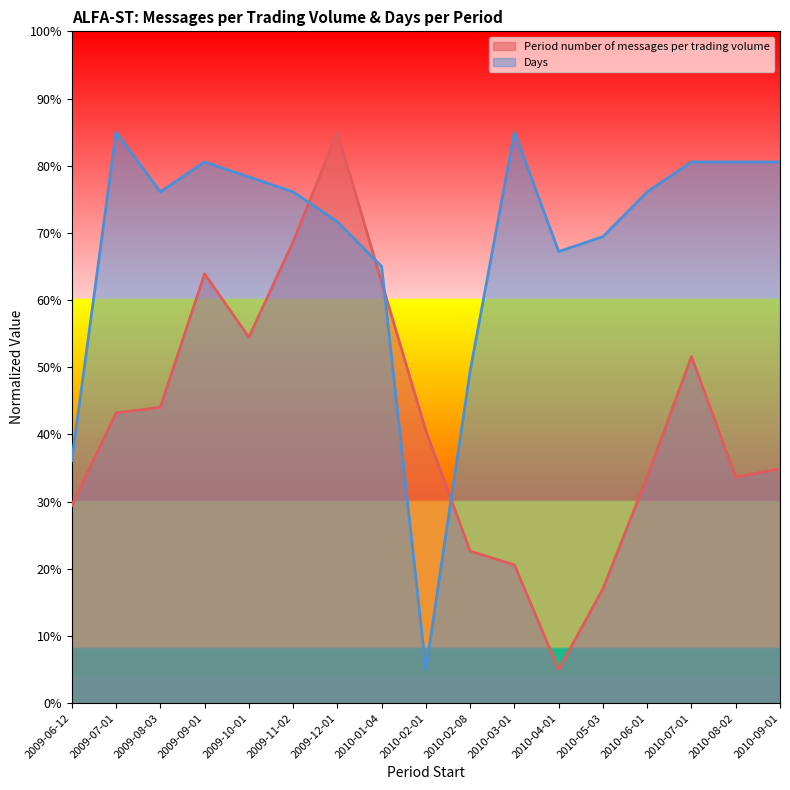

Which has a higher value, 2010-09-01 or 2010-01-04?

2010-01-04